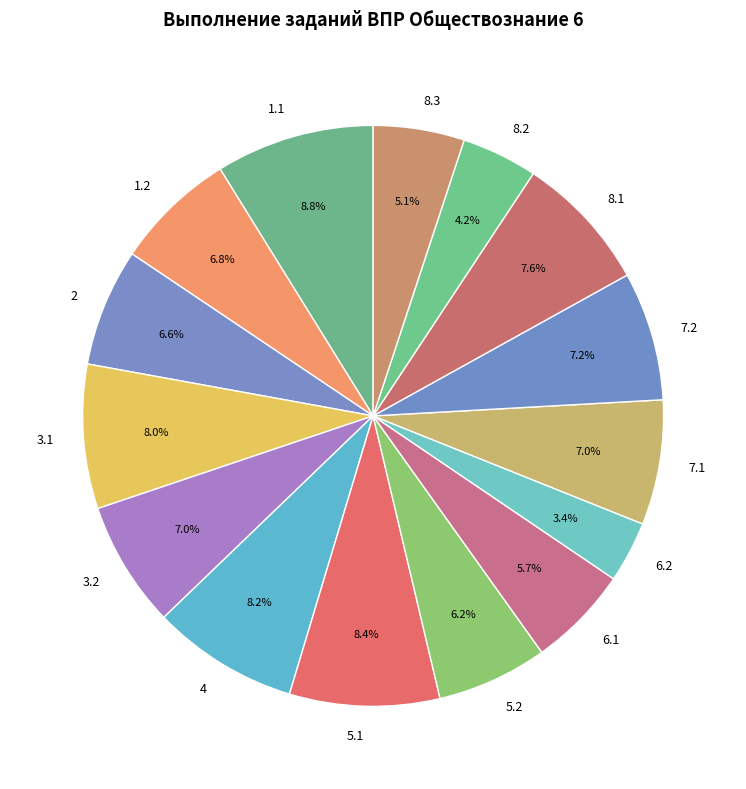

How much of the chart is everything except 1.1?

91.2%